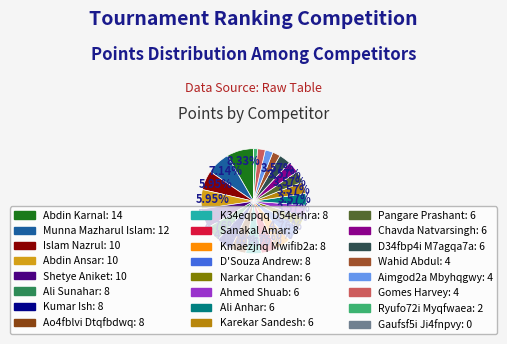

Rank the categories by value from highest to lowest.

Abdin Karnal, Munna Mazharul Islam, Islam Nazrul, Abdin Ansar, Shetye Aniket, Ali Sunahar, Kumar Ish, Ao4fblvi Dtqfbdwq, K34eqpqq D54erhra, Sanakal Amar, Kmaezjnq Mwifib2a, D'Souza Andrew, Narkar Chandan, Ahmed Shuab, Ali Anhar, Karekar Sandesh, Pangare Prashant, Chavda Natvarsingh, D34fbp4i M7agqa7a, Wahid Abdul, Aimgod2a Mbyhqgwy, Gomes Harvey, Ryufo72i Myqfwaea, Gaufsf5i Ji4fnpvy